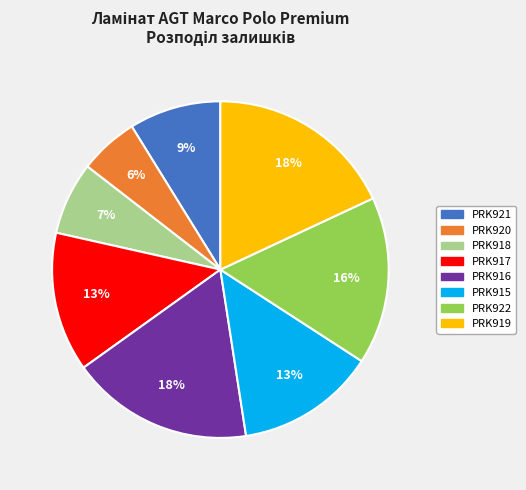

Which slice is the smallest?

PRK920